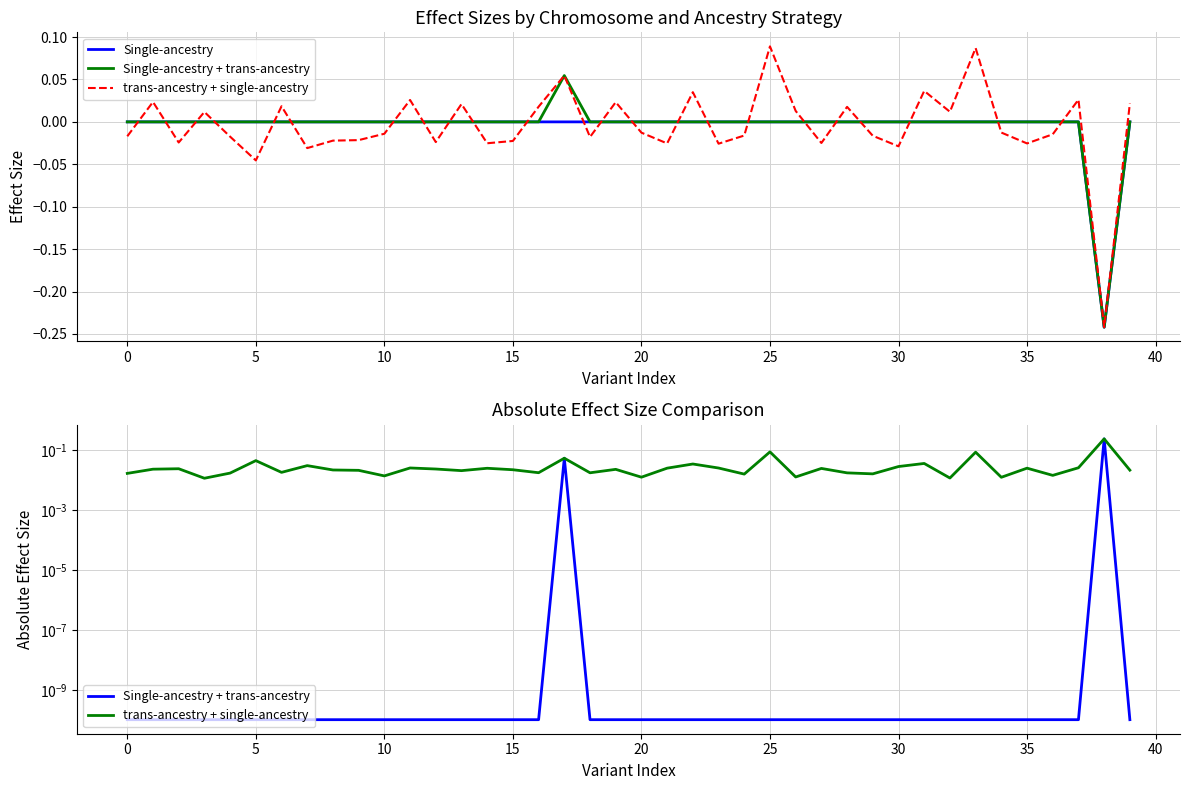

Which series changed the most between 15 and 14?

trans-ancestry + single-ancestry